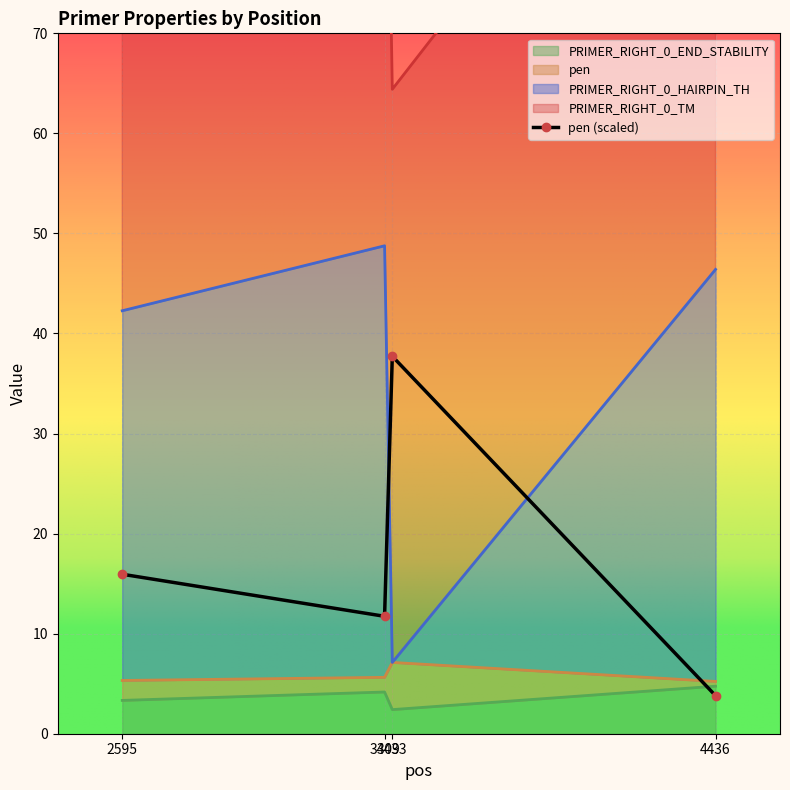

At which category is the sum across all series the highest?

3409